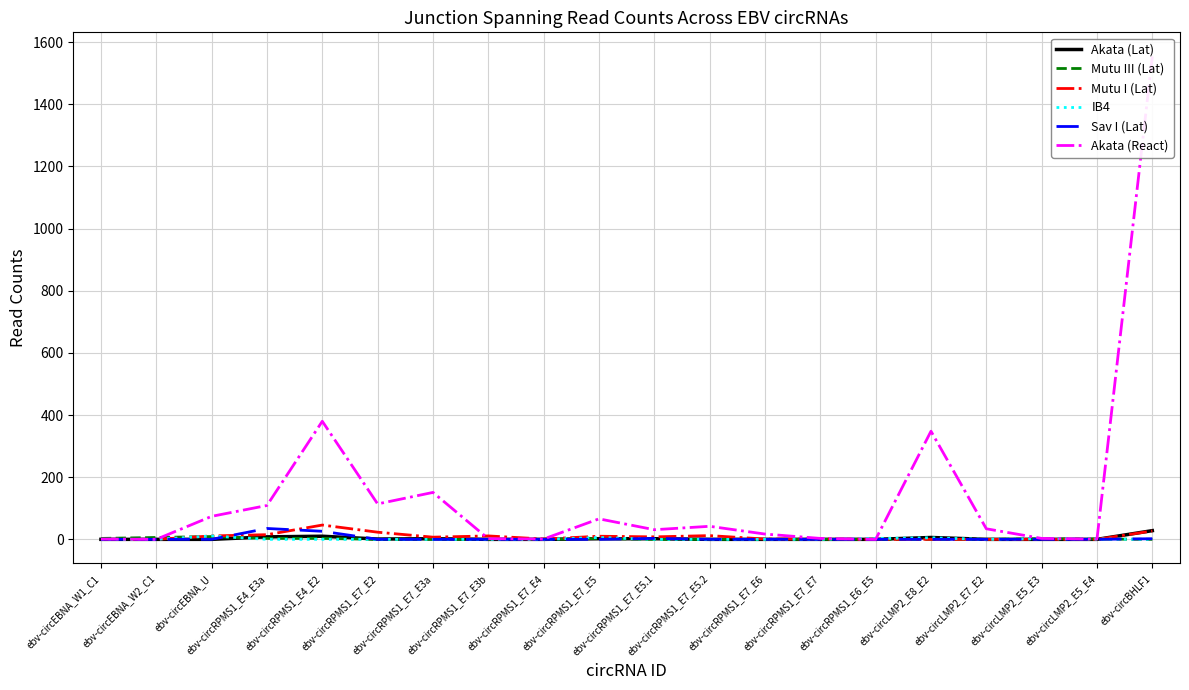

How many intersections are there between Sav I (Lat) and Akata (Lat)?

2